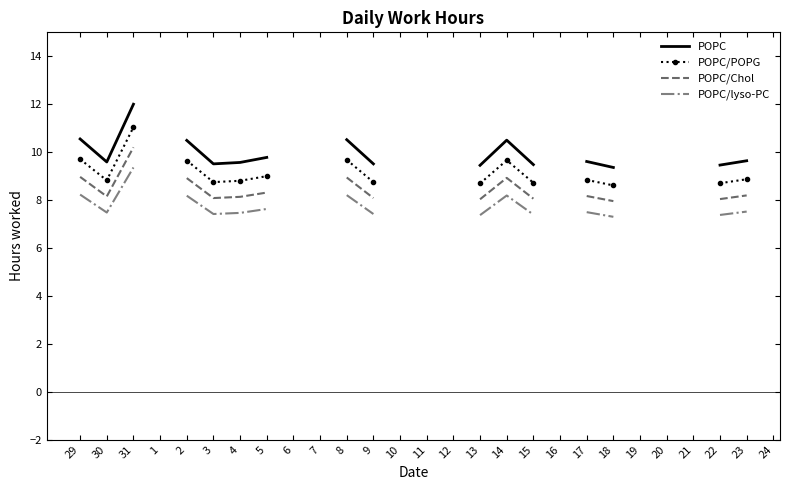

Where does the POPC series first go above 10?

29